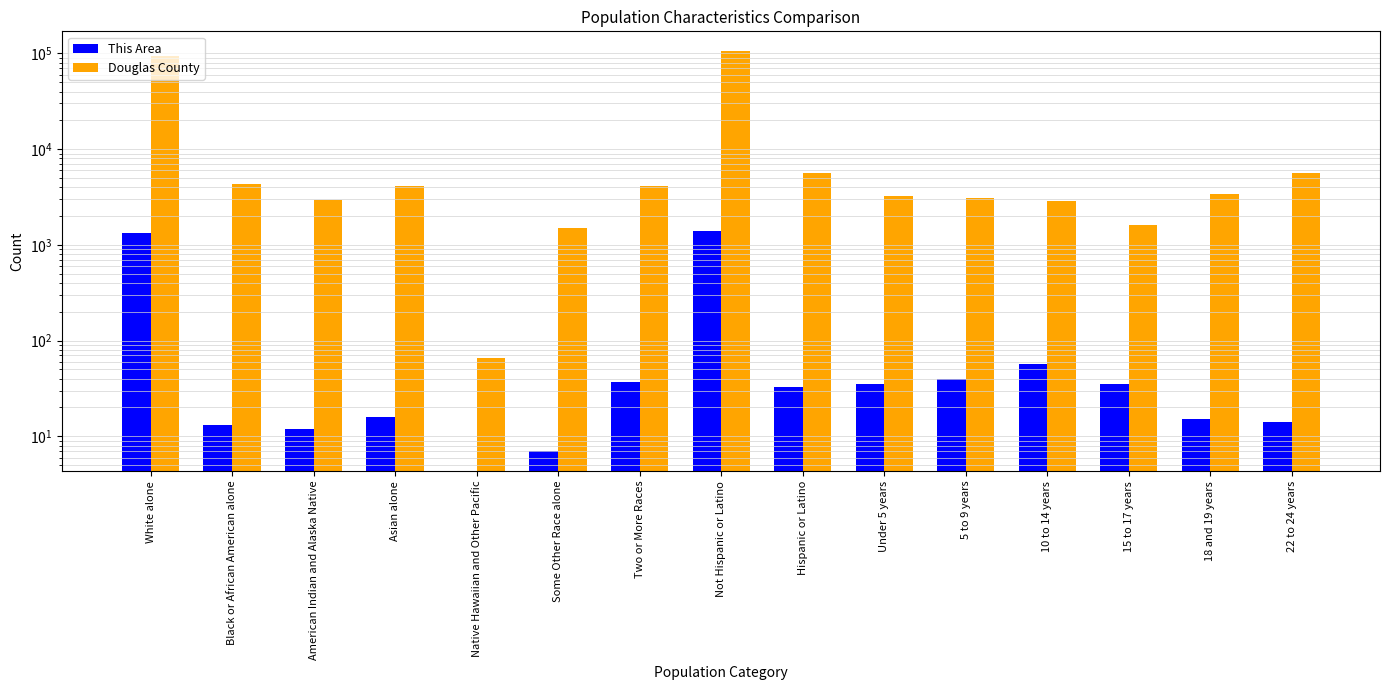

The value of Douglas County at Some Other Race alone is 1489. True or false?

True